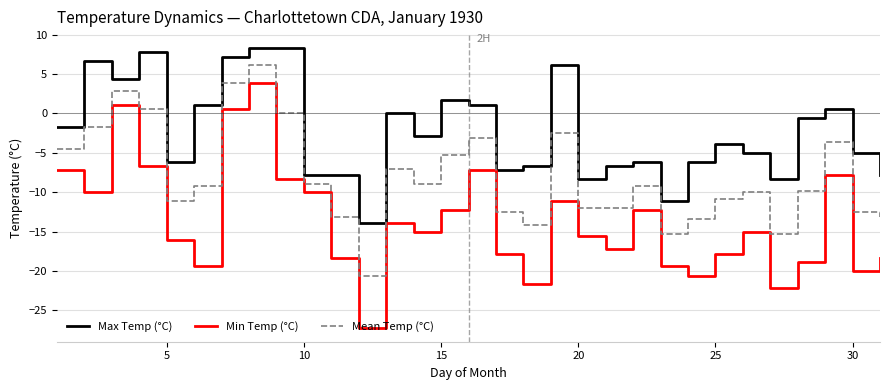

What is the lowest value of the Min Temp (°C) series?

-27.2